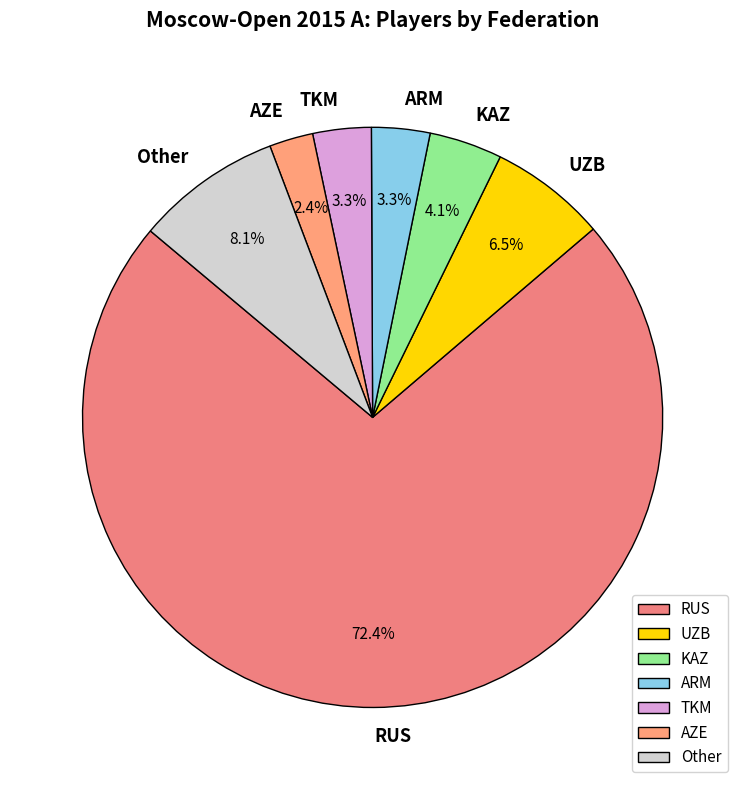

True or false: Other accounts for 18% of the total.

False